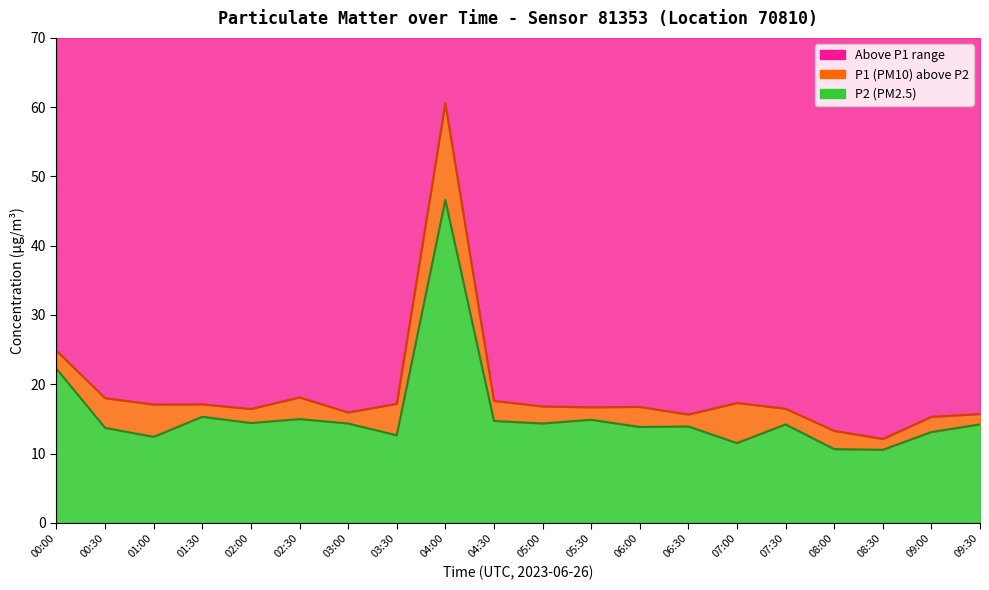

True or false: P2 has a value of 10.5 at 08:30.

True